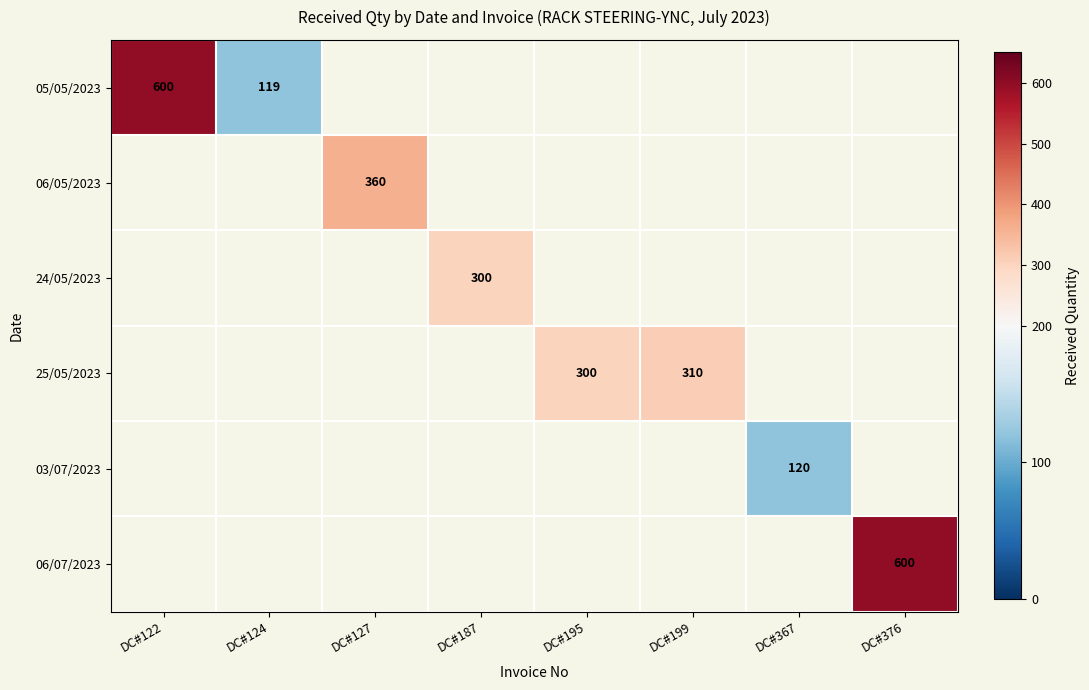

The value of 24/05/2023 at DC#187 is 526. True or false?

False